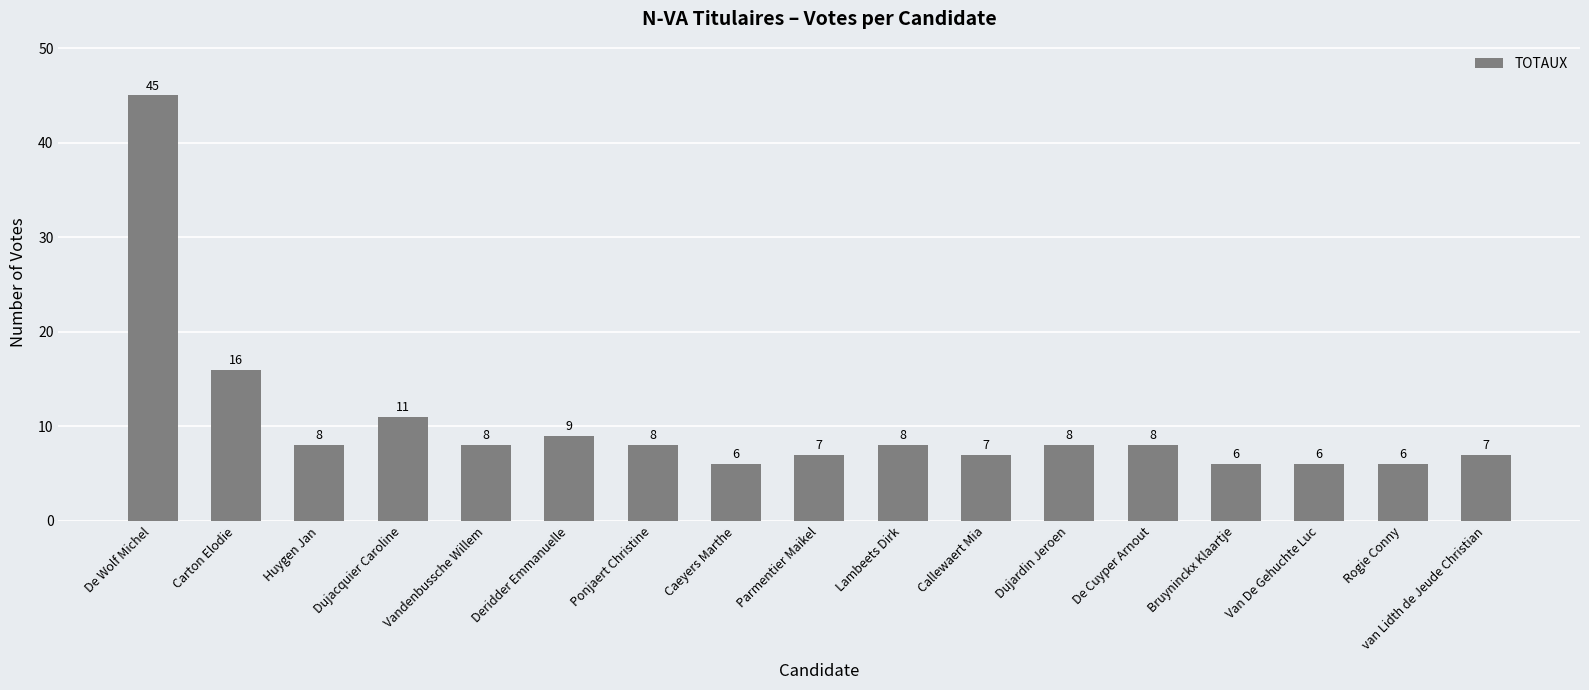

Count the number of data series in this chart.

1